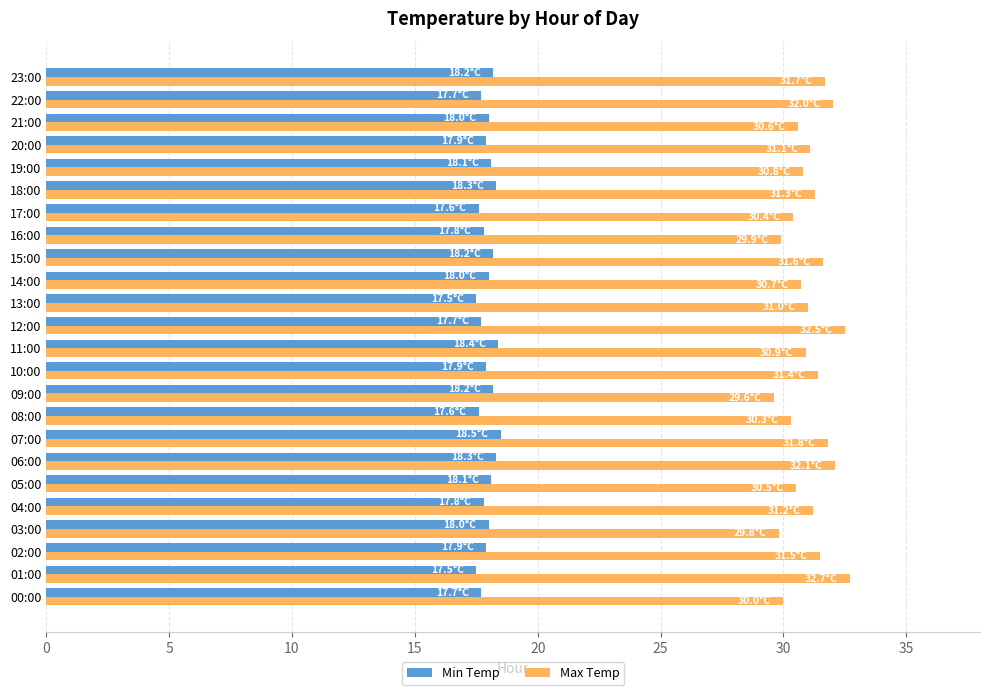

Which series has the largest total across all categories?

Max Temp